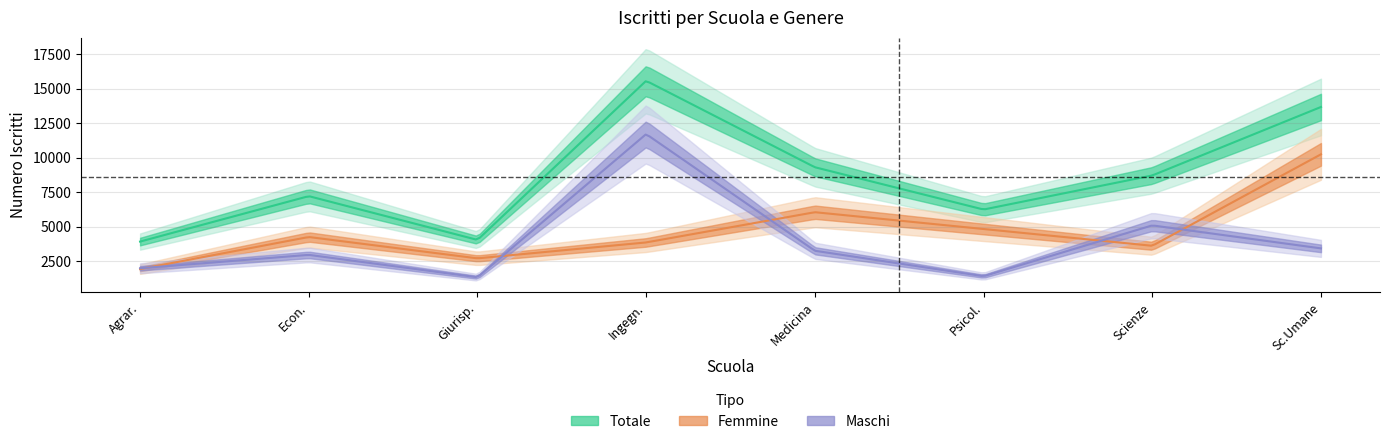

Reading left to right, extract all data points from this chart.

Femmine: Agraria e Medicina Veterinaria=1932	Economia e Scienze politiche=4255	Giurisprudenza=2707	Ingegneria=3861	Medicina e Chirurgia=6052	Psicologia=4832	Scienze=3617	Scienze Umane, Sociali e del Patrimonio=10246
Maschi: Agraria e Medicina Veterinaria=1991	Economia e Scienze politiche=2961	Giurisprudenza=1337	Ingegneria=11712	Medicina e Chirurgia=3258	Psicologia=1413	Scienze=5097	Scienze Umane, Sociali e del Patrimonio=3430
Totale: Agraria e Medicina Veterinaria=3923	Economia e Scienze politiche=7216	Giurisprudenza=4044	Ingegneria=15573	Medicina e Chirurgia=9310	Psicologia=6245	Scienze=8714	Scienze Umane, Sociali e del Patrimonio=13676